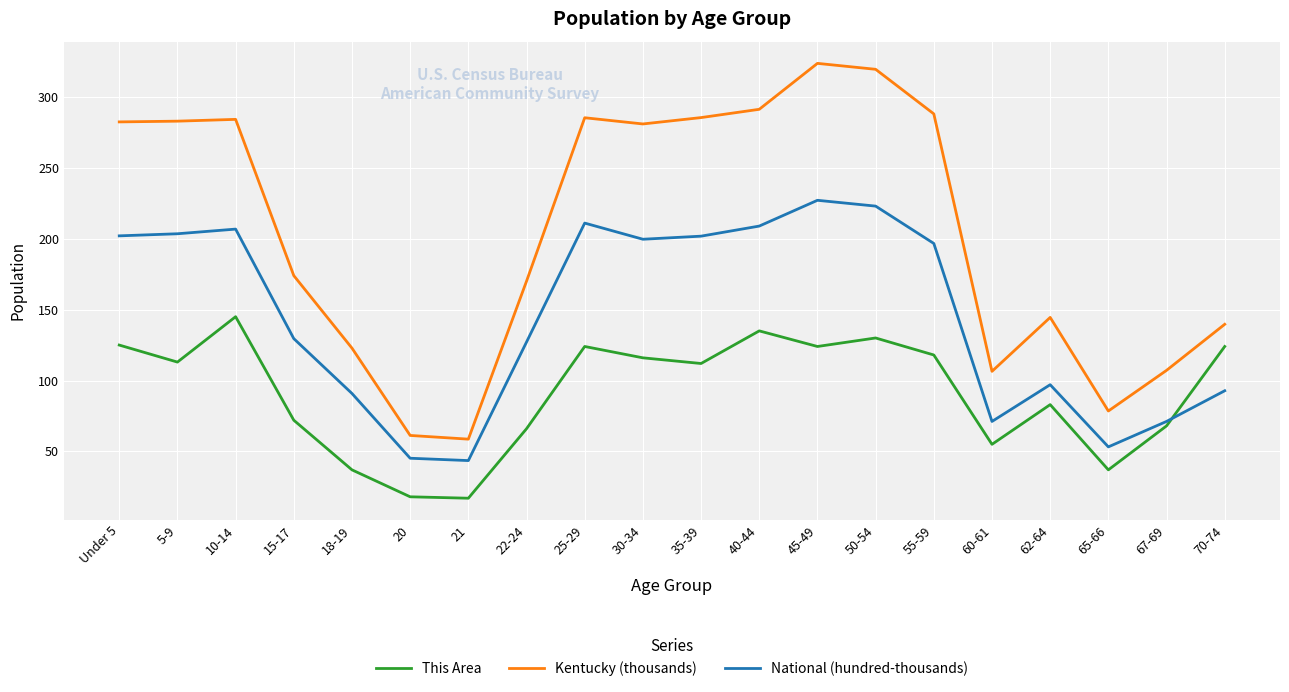

Rank the series by their maximum value, from lowest to highest.

This Area, National (hundred-thousands), Kentucky (thousands)